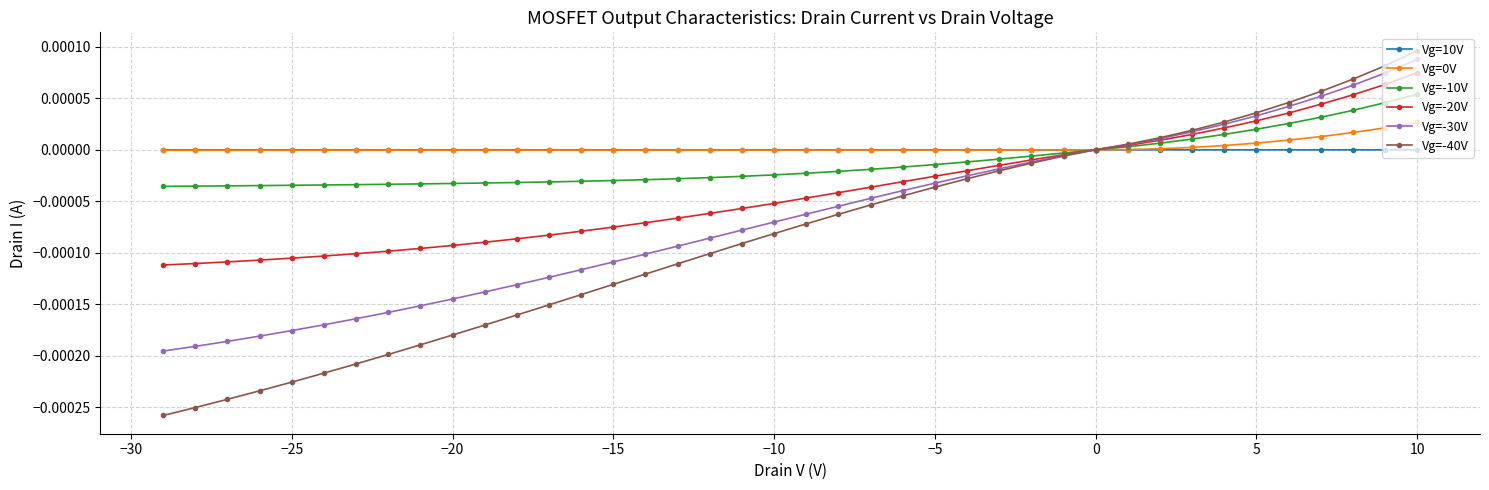

True or false: Vg=-20V and Vg=10V intersect in this chart.

True